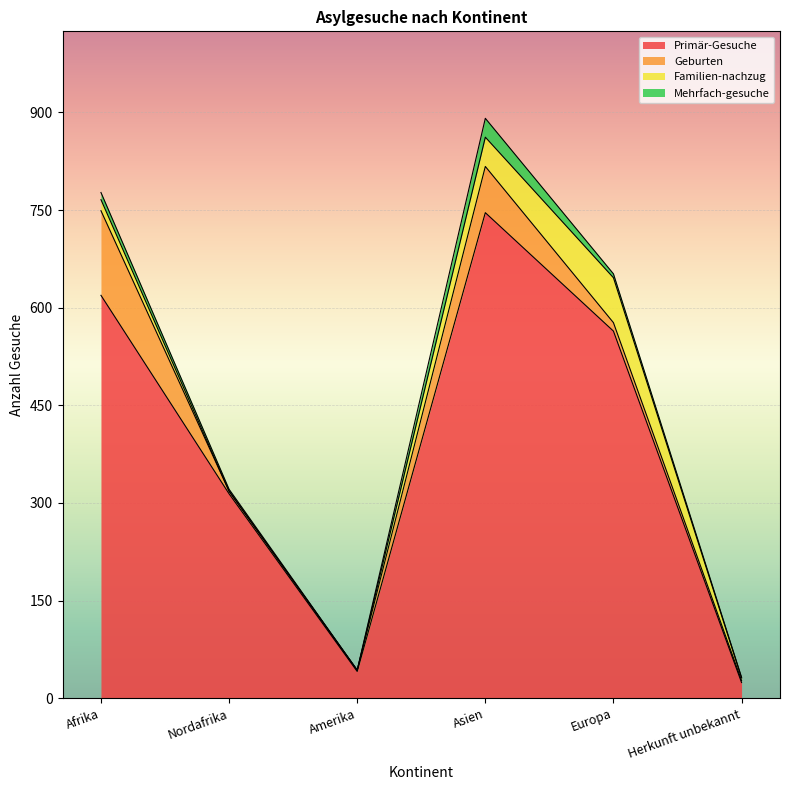

Is it true that Familien-nachzug equals 4 at Herkunft unbekannt?

True